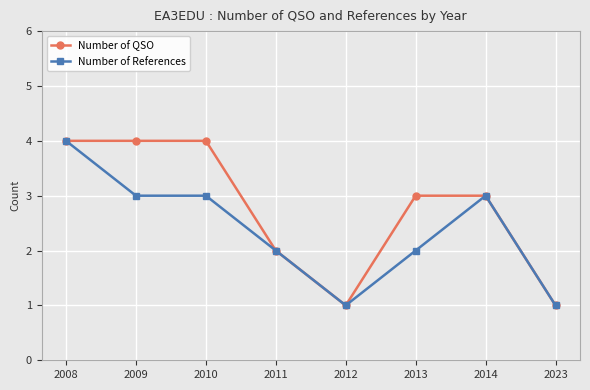

What is the difference between the maximum and second lowest values in the Number of References series?

3